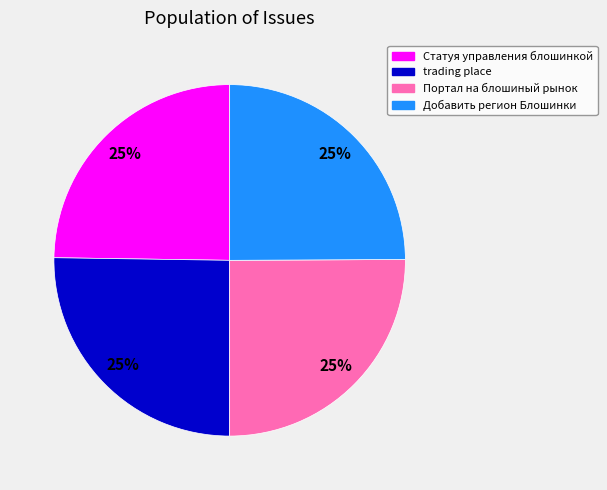

Is Статуя управления блошинкой the majority of the pie?

No